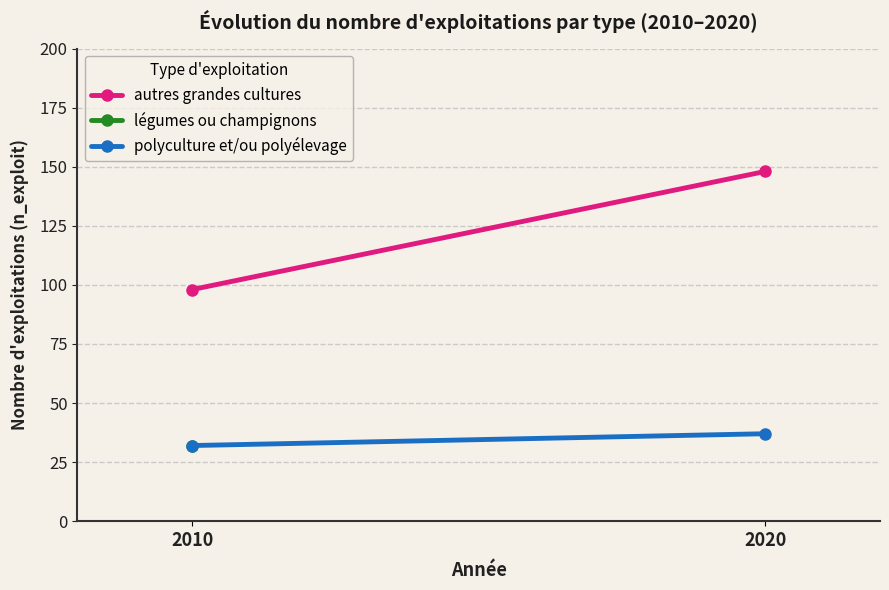

The value of autres grandes cultures at 2010 is 61.0. True or false?

False